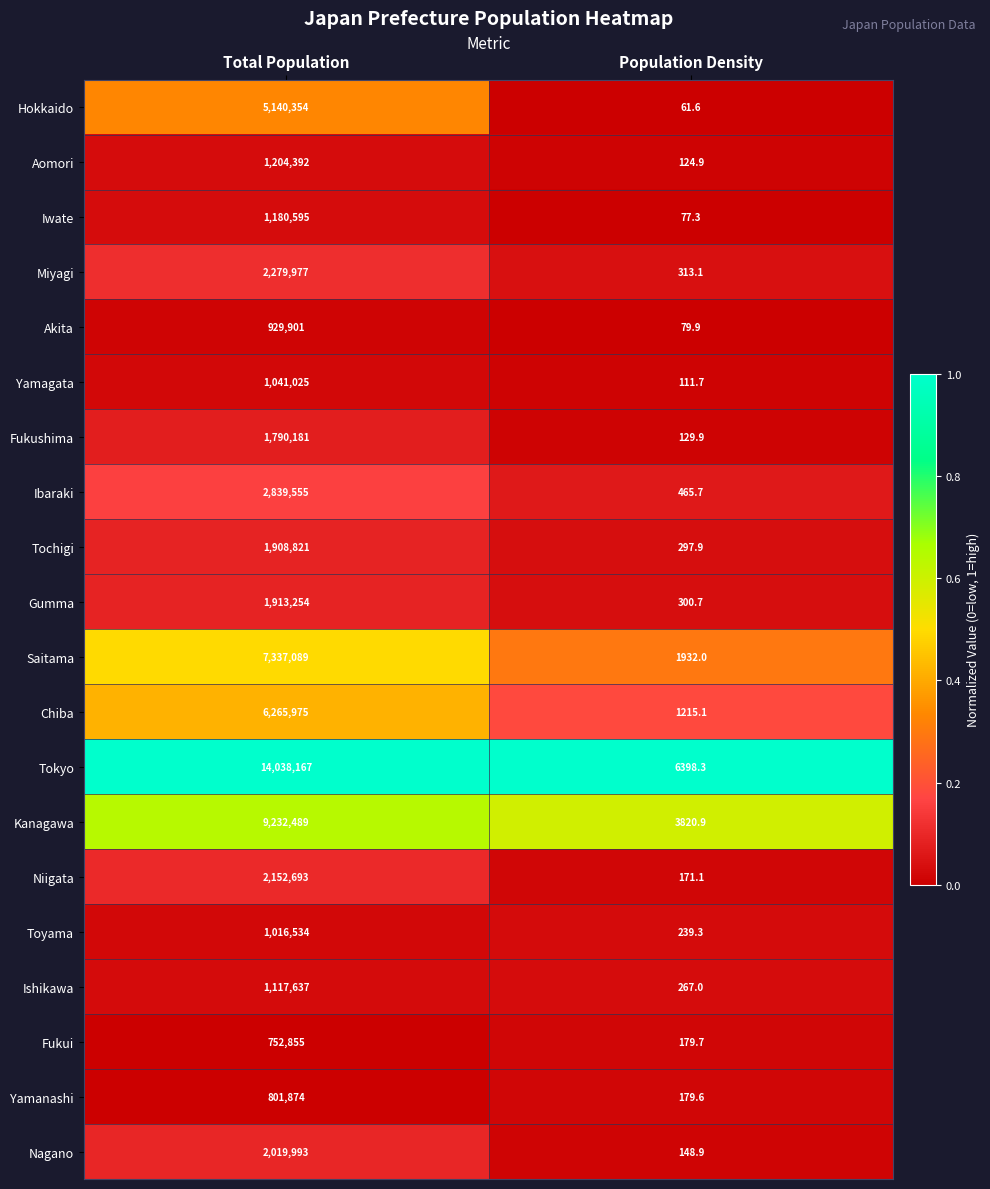

What is the greatest value displayed?

14038167.0